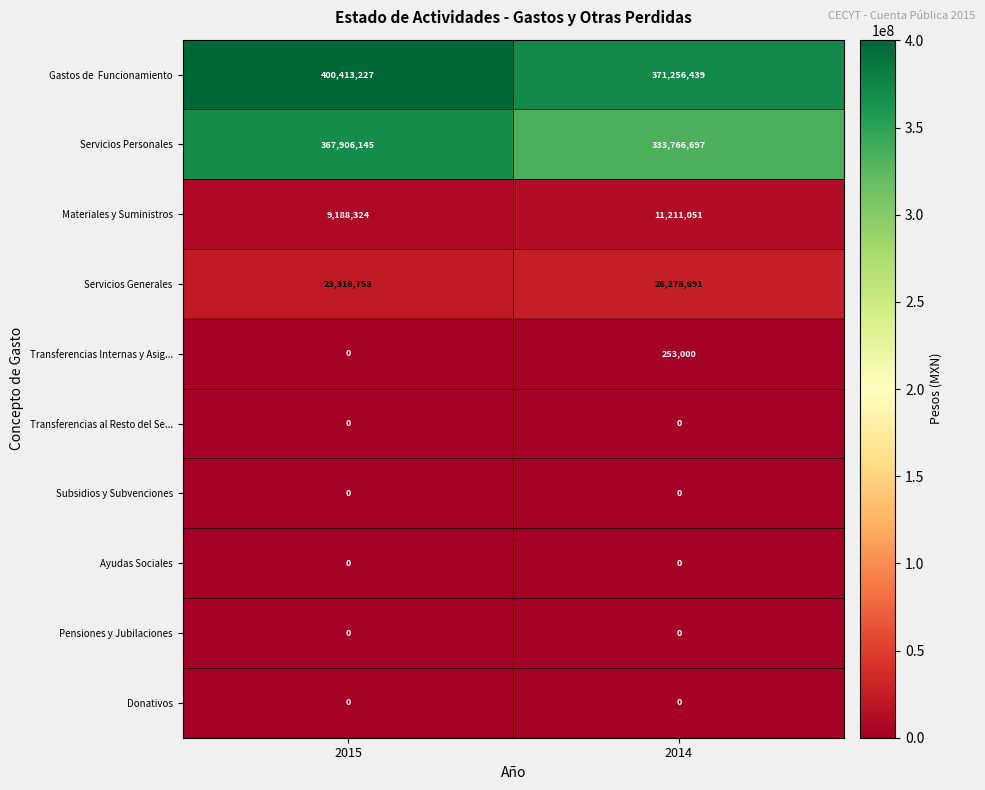

At which category is the sum across all series the highest?

2015